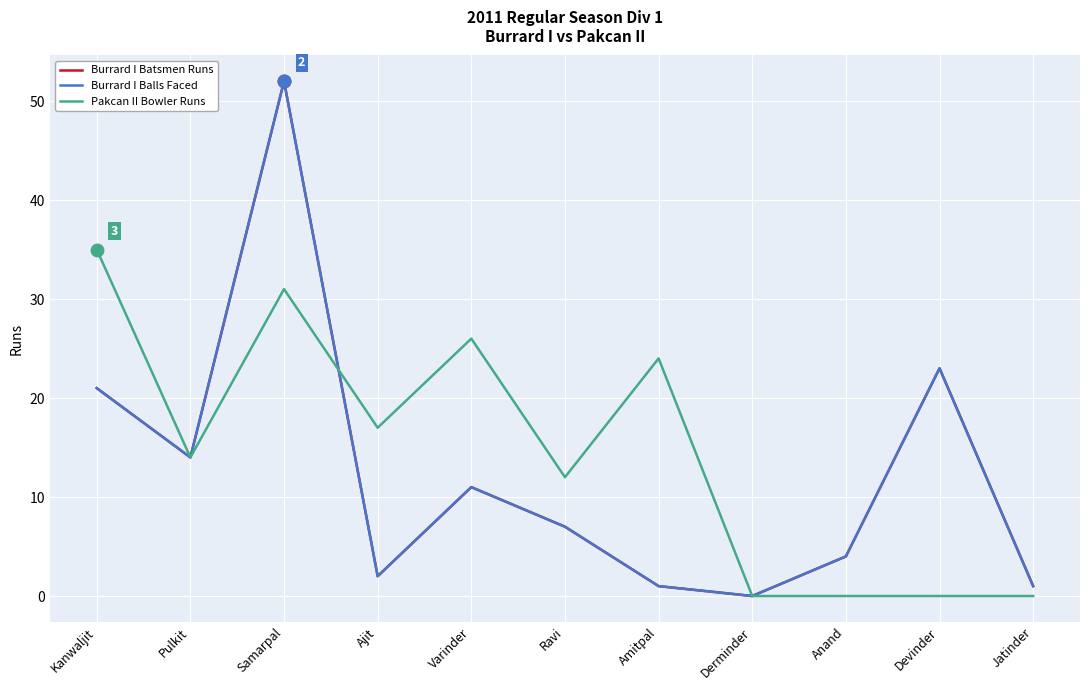

At which label does Burrard I Balls Faced reach its peak?

Samarpal